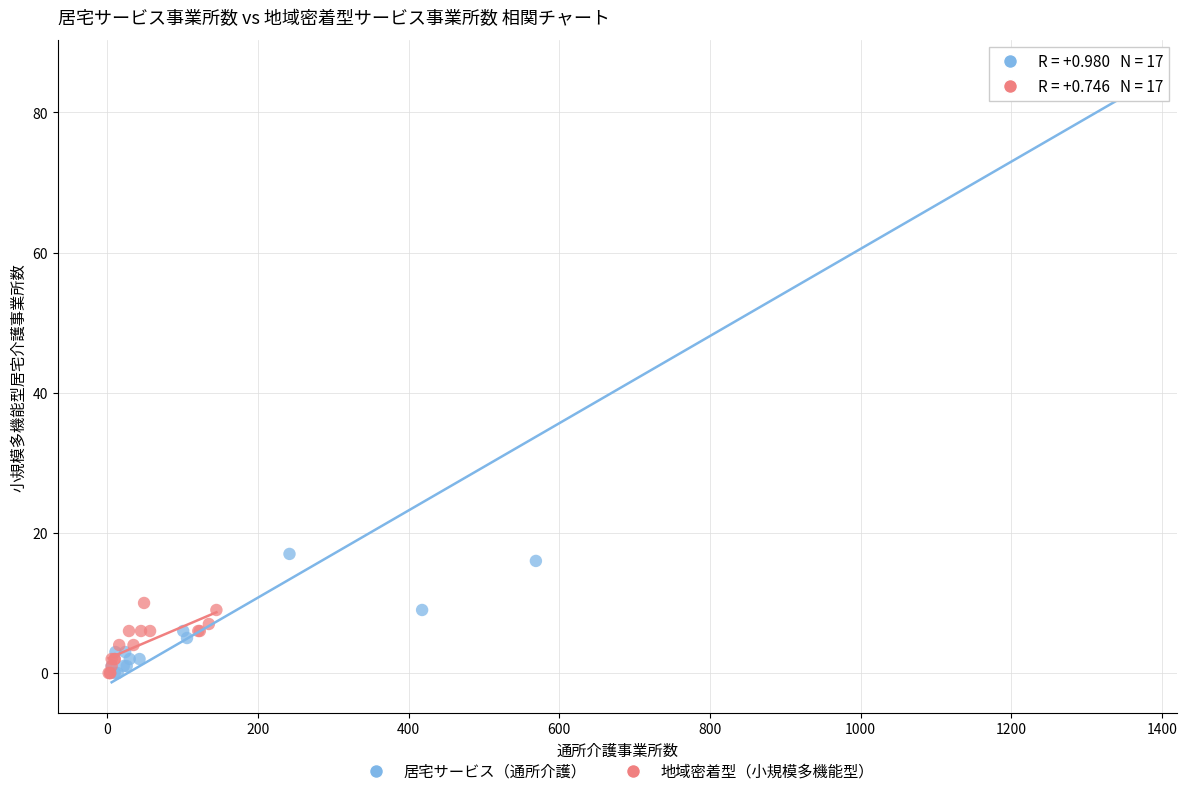

Which series contains the highest Y value?

居宅サービス（通所介護）